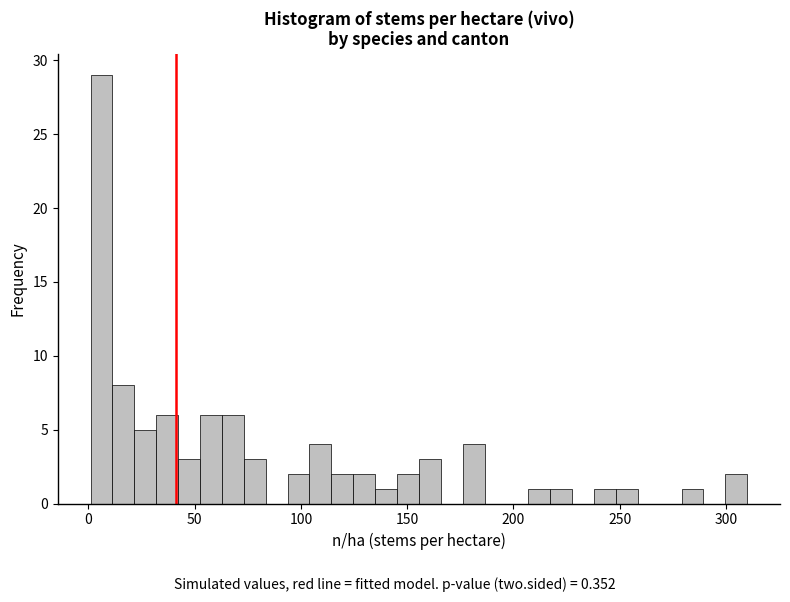

Around what value on the x-axis is the tallest bar? Give the approximate position of its centre, as read against the axis.

5